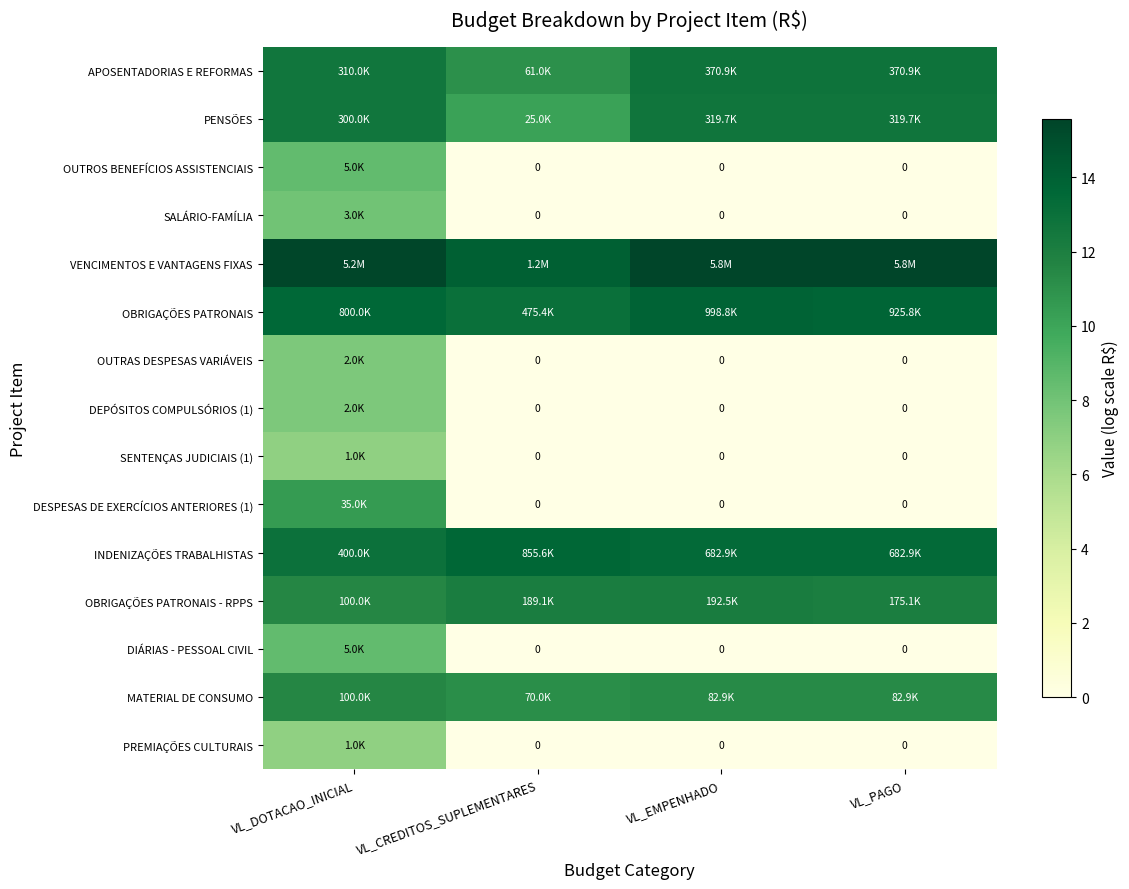

How many data points in VENCIMENTOS E VANTAGENS FIXAS are less than 15?

1